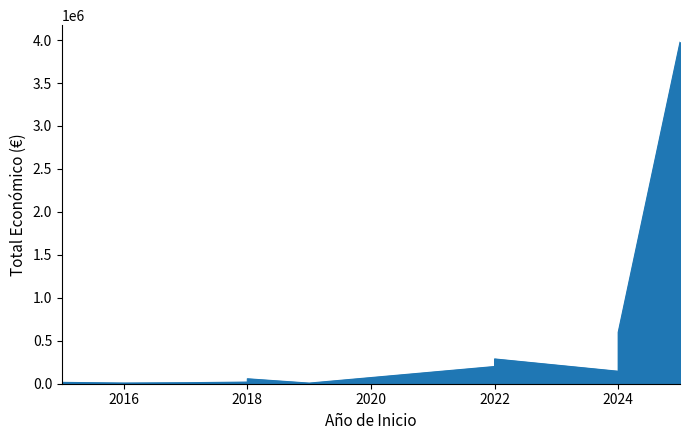

How many series are shown in this chart?

1